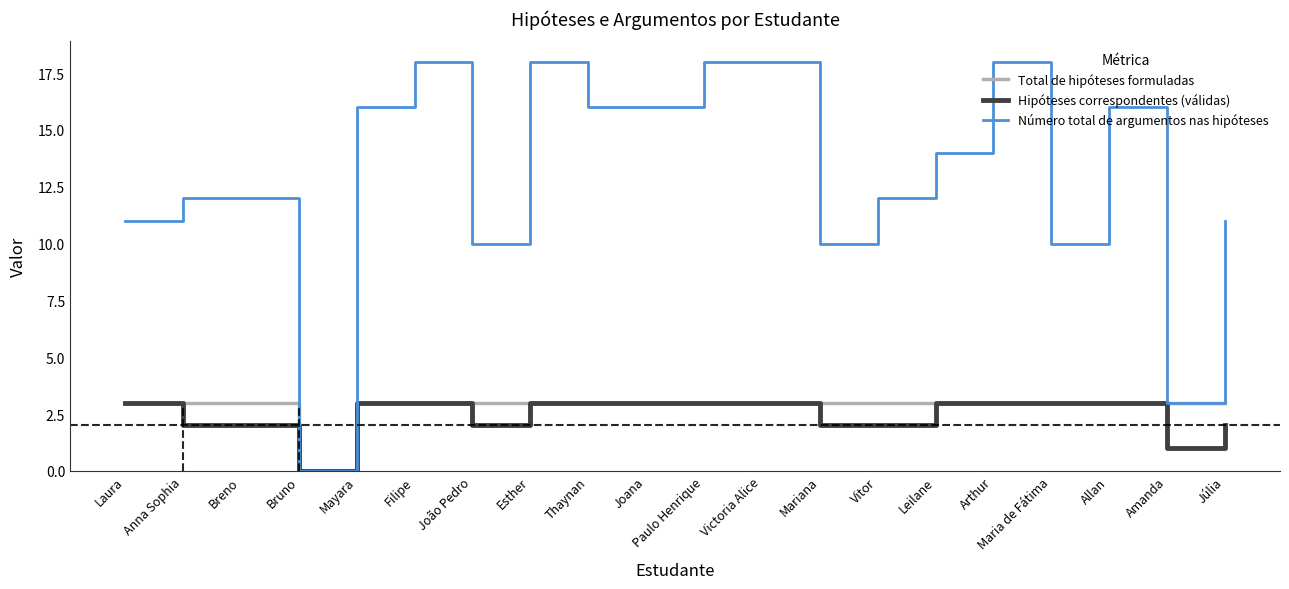

Which series changed the most between Filipe and João Pedro?

Número total de argumentos nas hipóteses